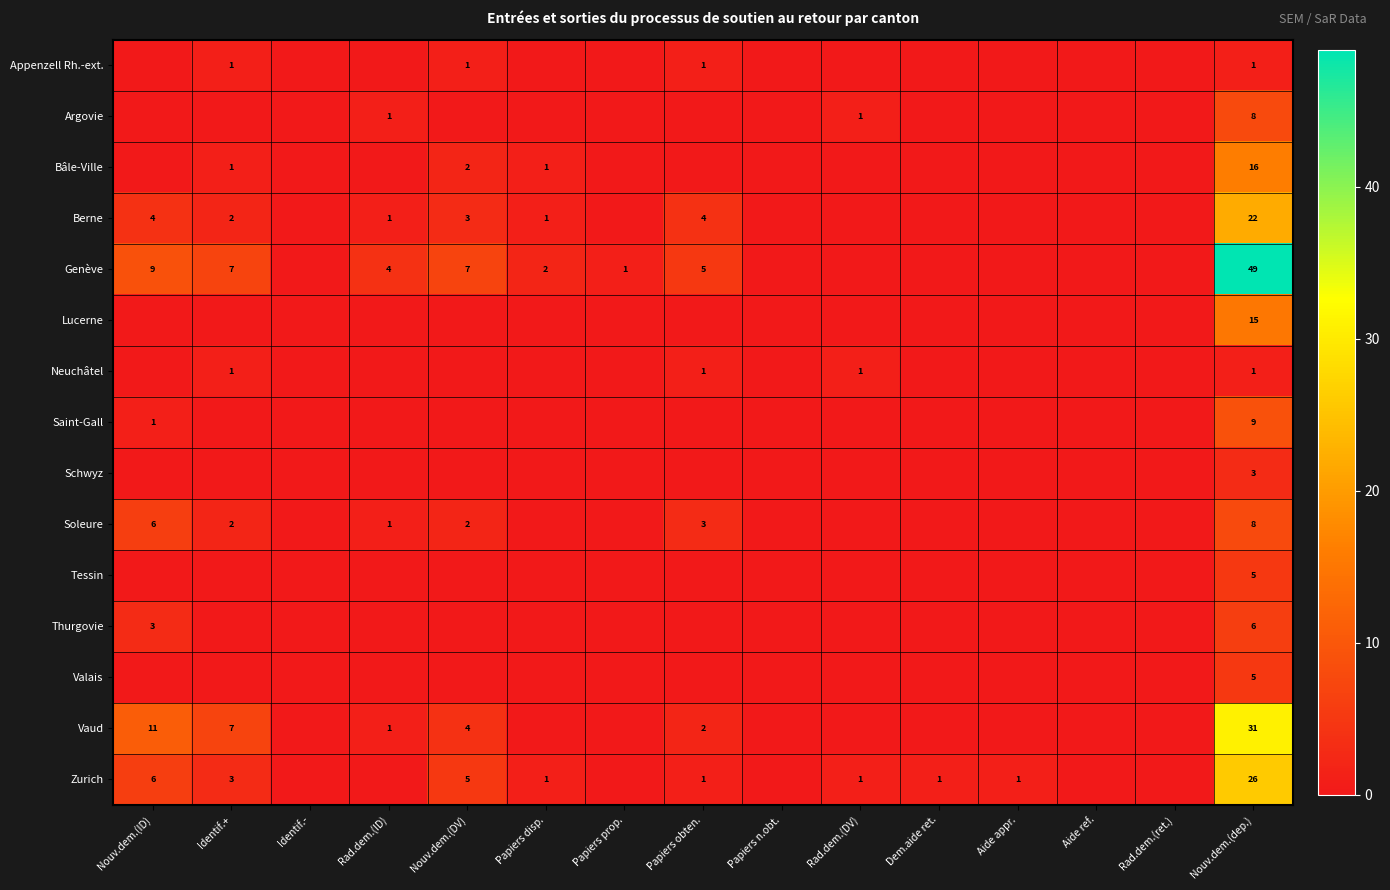

Is the value of Zurich at Papiers disp. greater than the value of Vaud at Nouv.dem.(DV)?

No